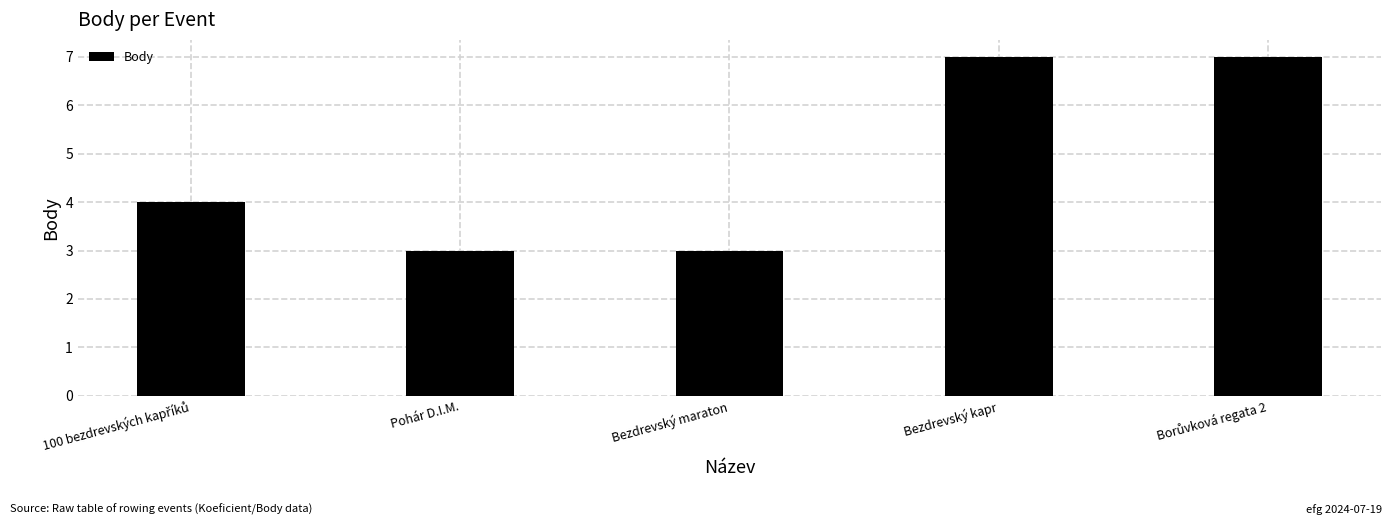

True or false: the data shows 12 at Bezdrevský kapr.

False